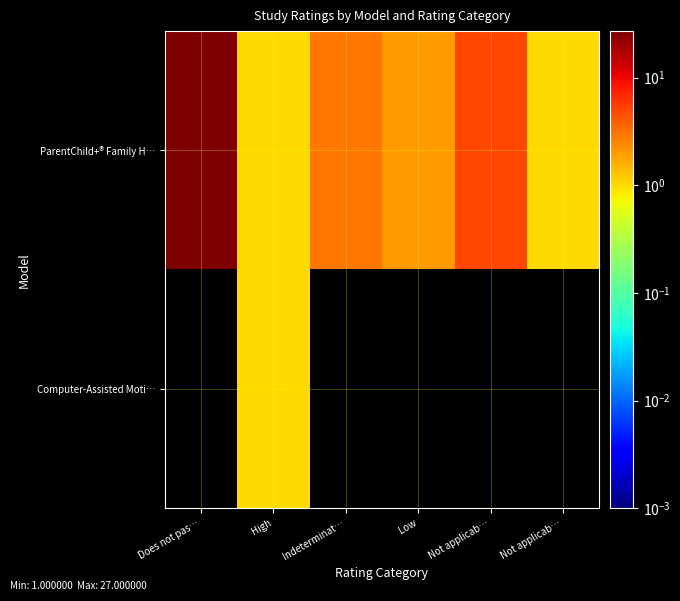

How many data points does each series have?

6